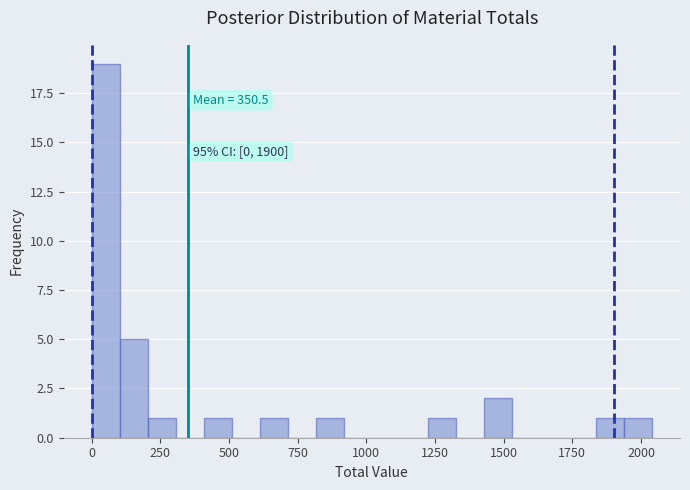

Read against the x-axis, roughly where is the centre of the tallest bar?

50